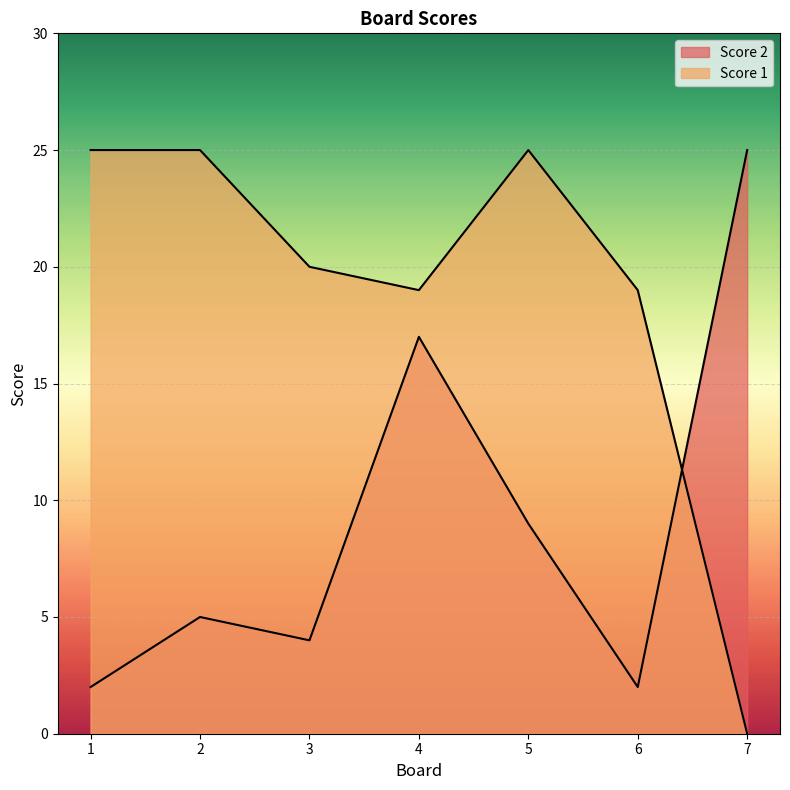

True or false: Score 2 and Score 1 cross at least once.

True